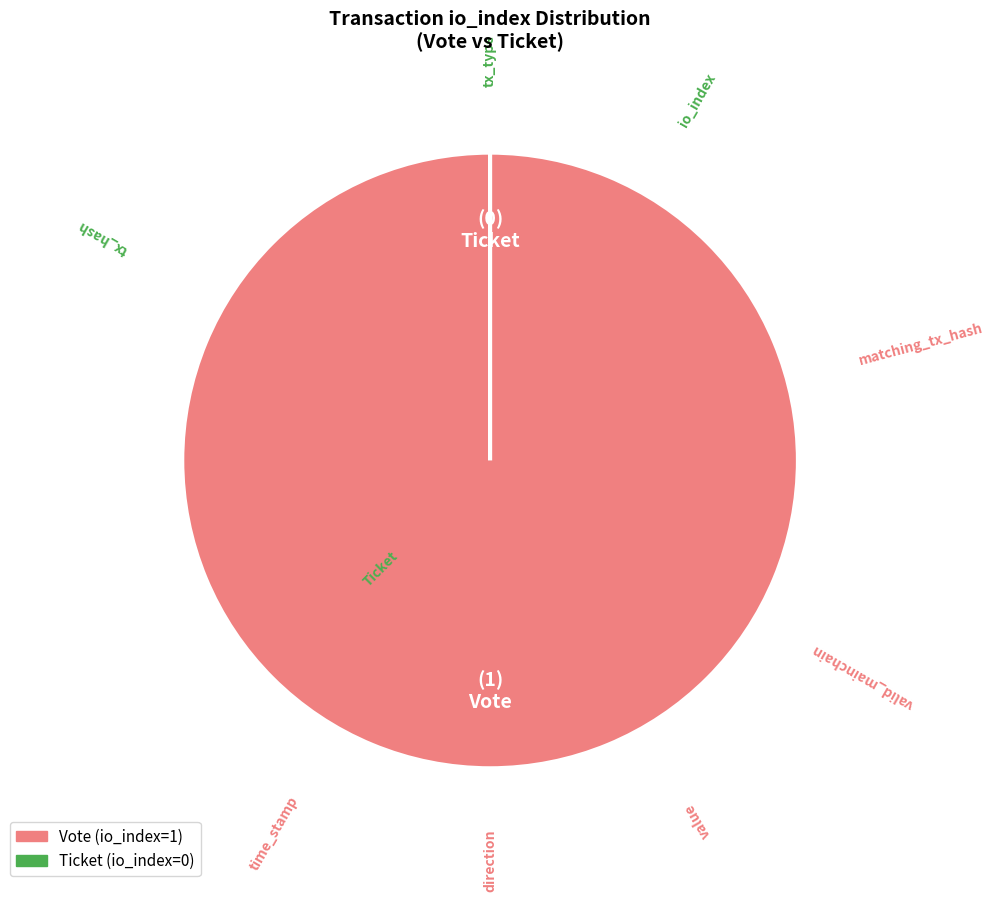

How many slices are in this pie chart?

2